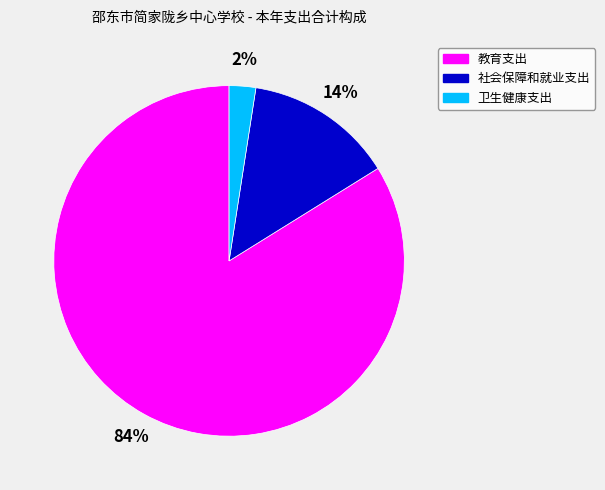

Between 社会保障和就业支出 and 教育支出, which is larger?

教育支出